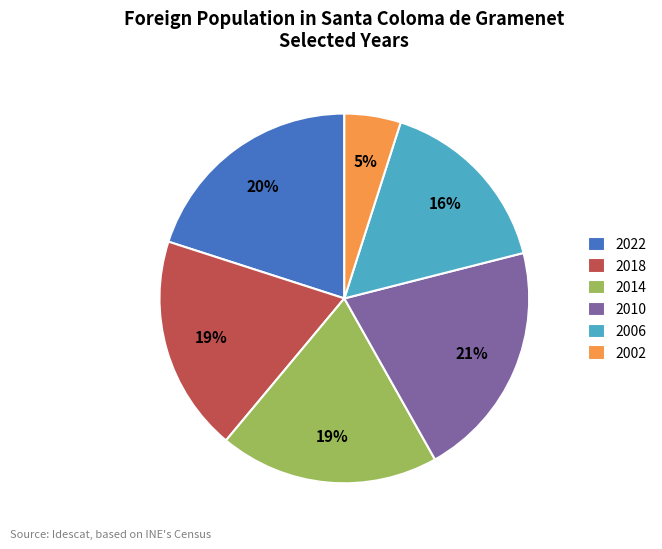

Count the number of slices in the pie.

6